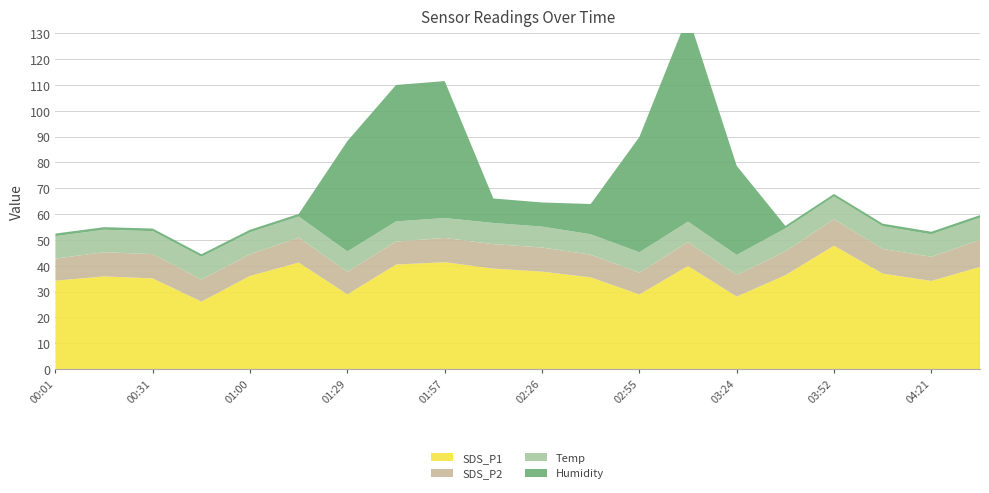

Reading left to right, what are all the values shown in this chart?

SDS_P1: 34.2	35.9	35.1	26.1	36.1	41.2	28.9	40.5	41.4	38.9	37.7	35.5	28.9	39.9	28.1	36.3	47.8	37.0	34.1	39.5
SDS_P2: 8.5	9.4	9.4	8.5	8.4	9.6	8.7	8.9	9.4	9.5	9.3	8.8	8.4	9.3	8.3	9.2	10.2	9.5	9.3	10.5
Temp: 8.7	8.7	8.9	8.8	8.5	8.2	7.9	7.8	7.7	8.2	8.1	7.9	7.9	7.9	7.8	8.9	8.8	8.8	8.7	8.6
Humidity: 1.0	1.0	1.0	1.0	1.0	1.0	42.7	52.8	53.0	9.5	9.3	11.7	44.6	79.8	34.5	1.0	1.0	1.0	1.0	1.0